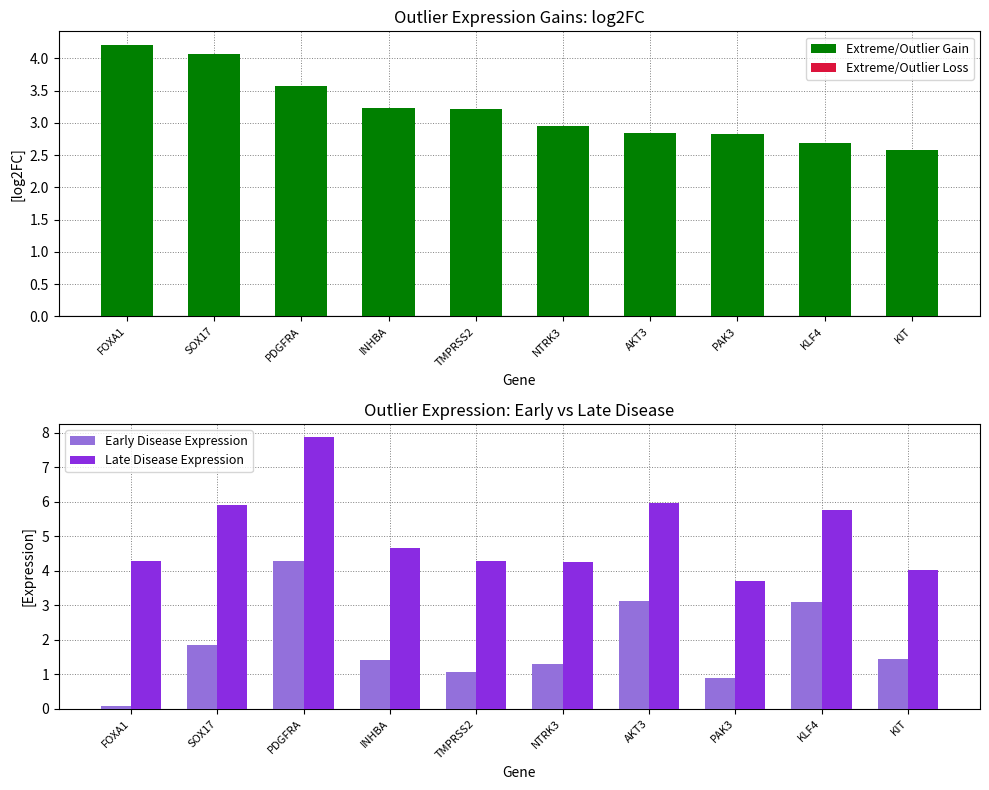

Rank the series by their maximum value, from lowest to highest.

Extreme/Outlier Loss, Extreme/Outlier Gain, Early Disease Expression, Late Disease Expression